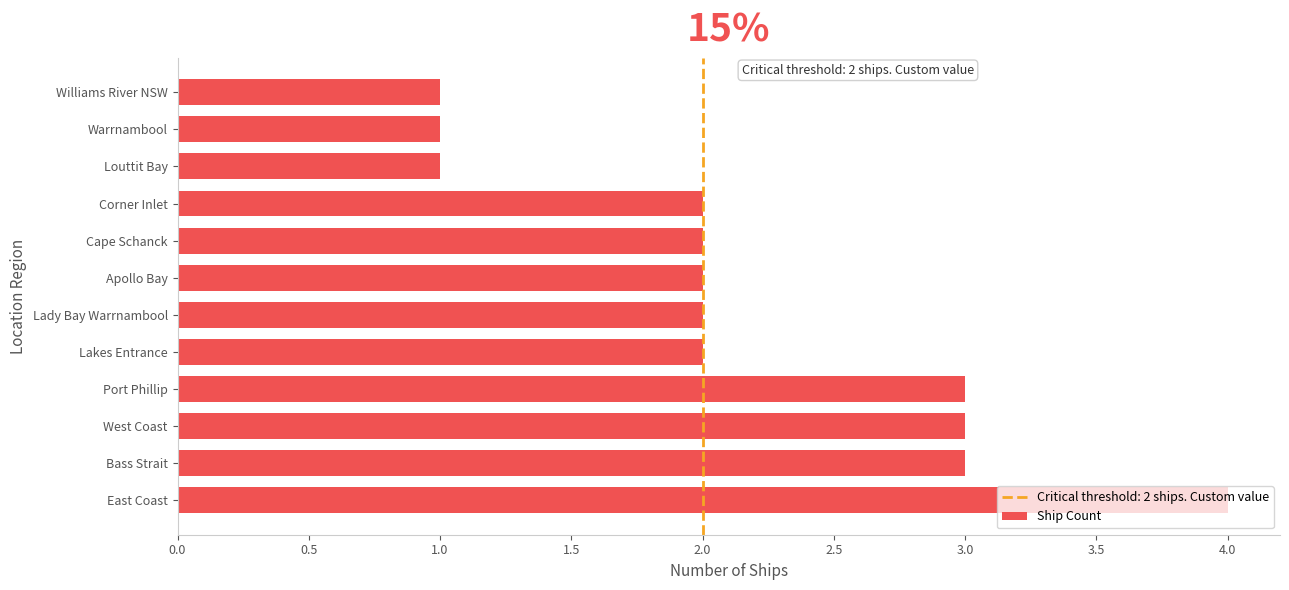

Which label corresponds to the largest value in the chart?

East Coast